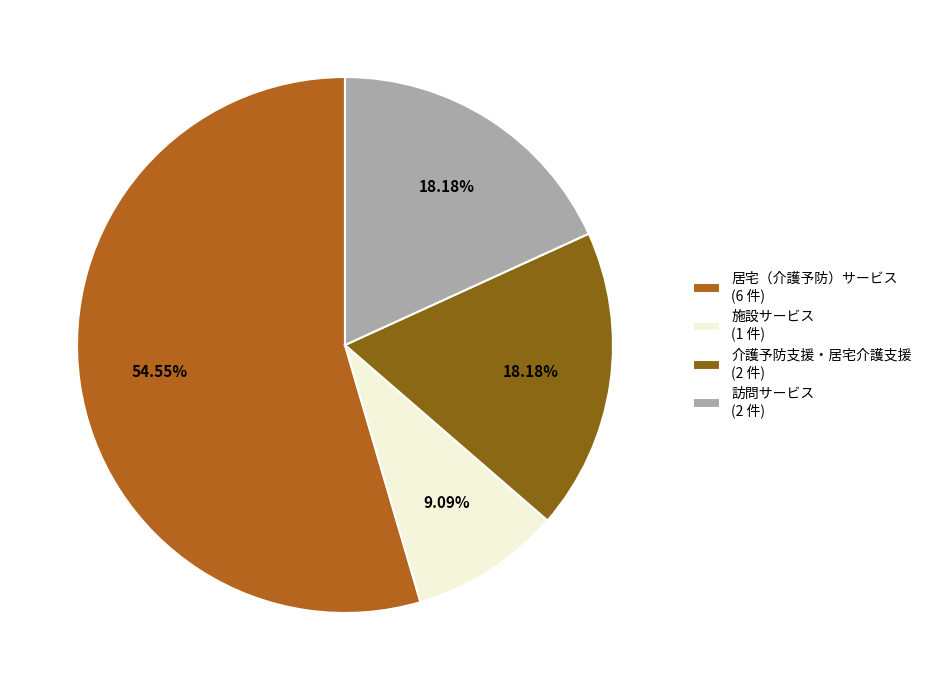

Do 施設サービス (1 件) and 介護予防支援・居宅介護支援 (2 件) together represent more than half of the pie?

No